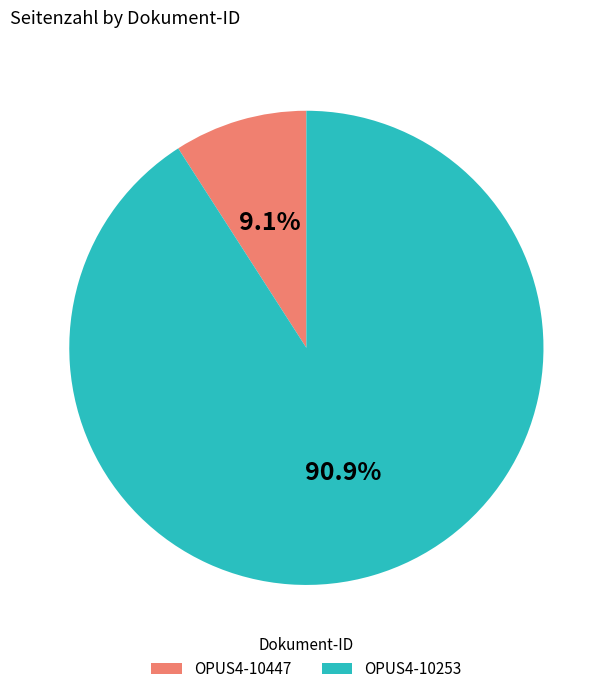

Is it true that OPUS4-10447 is 9% of the pie?

True